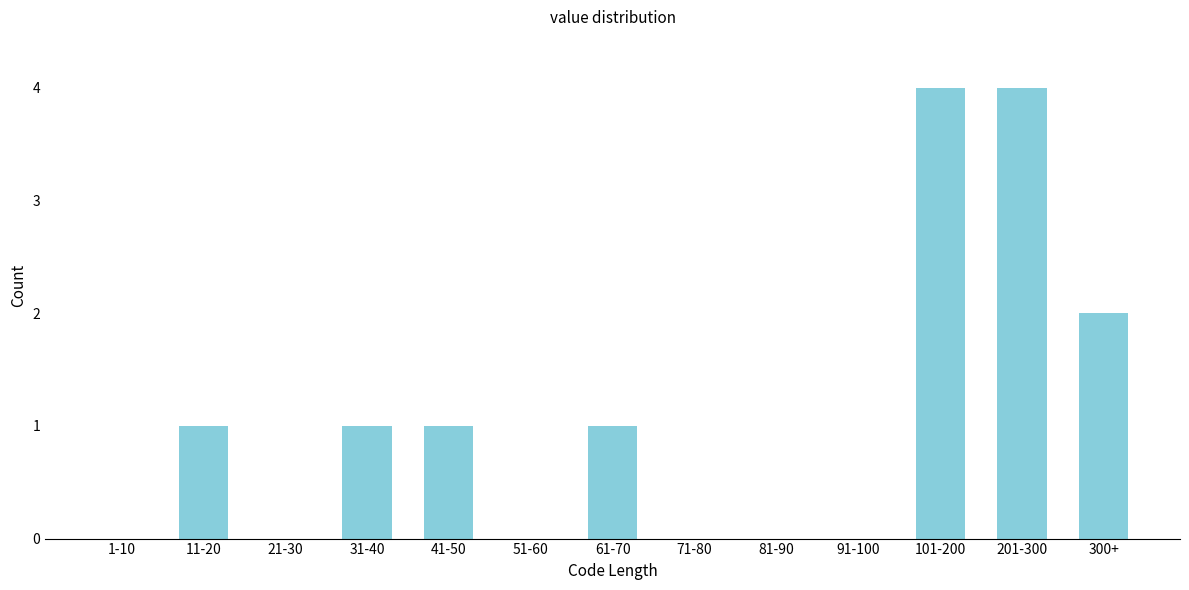

Reading left to right, extract all data points from this chart.

1-10=0	11-20=1	21-30=0	31-40=1	41-50=1	51-60=0	61-70=1	71-80=0	81-90=0	91-100=0	101-200=4	201-300=4	300+=2